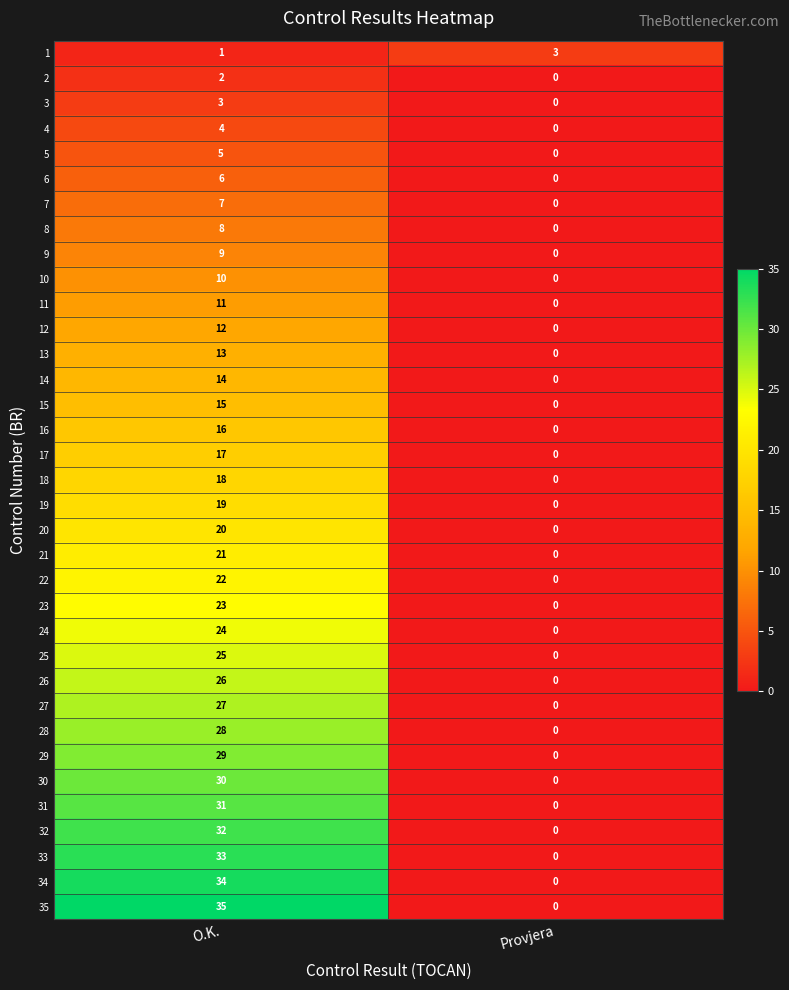

The 30 series shows 30 at O.K.. True or false?

True